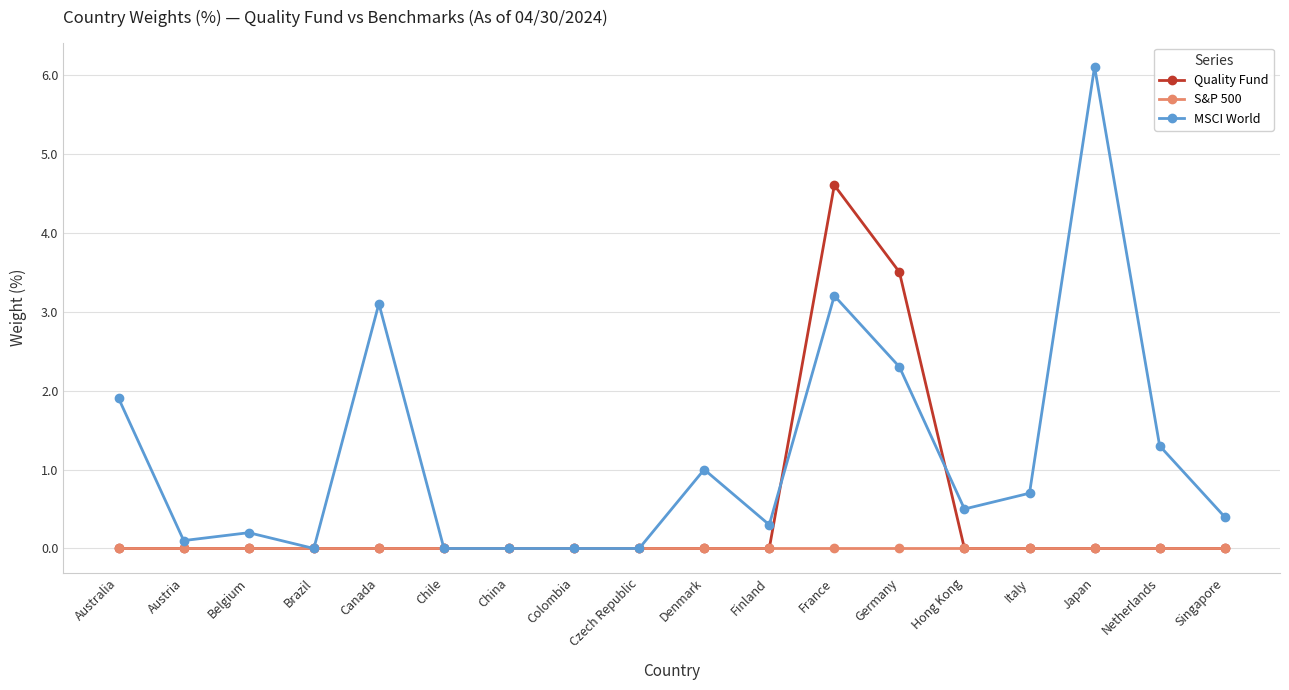

What is the difference between the second highest and minimum values in the MSCI World series?

3.2